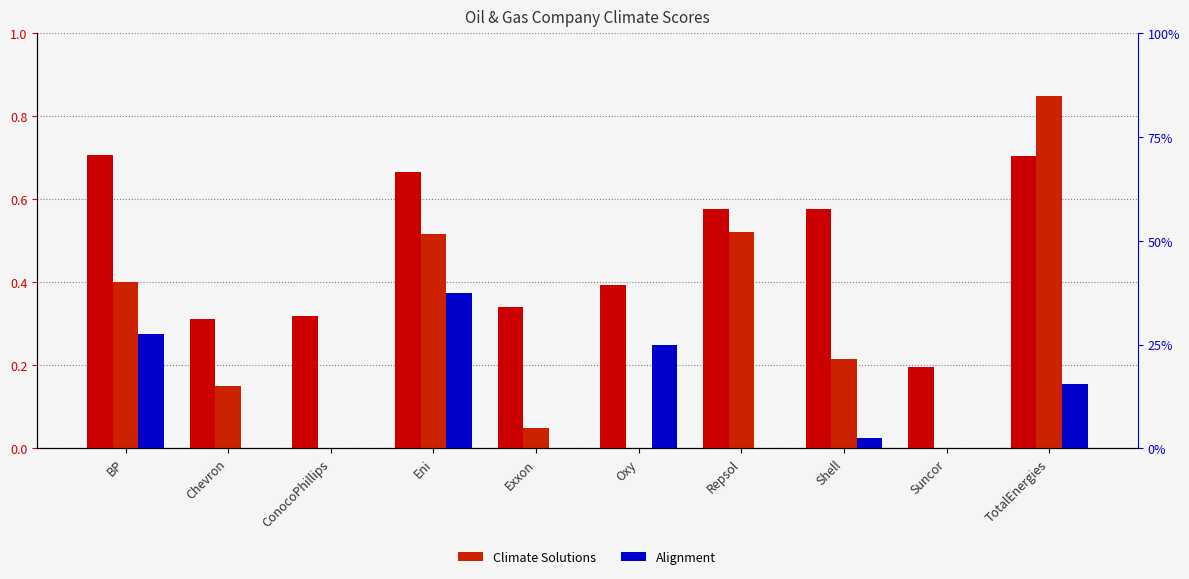

Is it true that Climate Solutions equals 0.0 at Oxy?

True